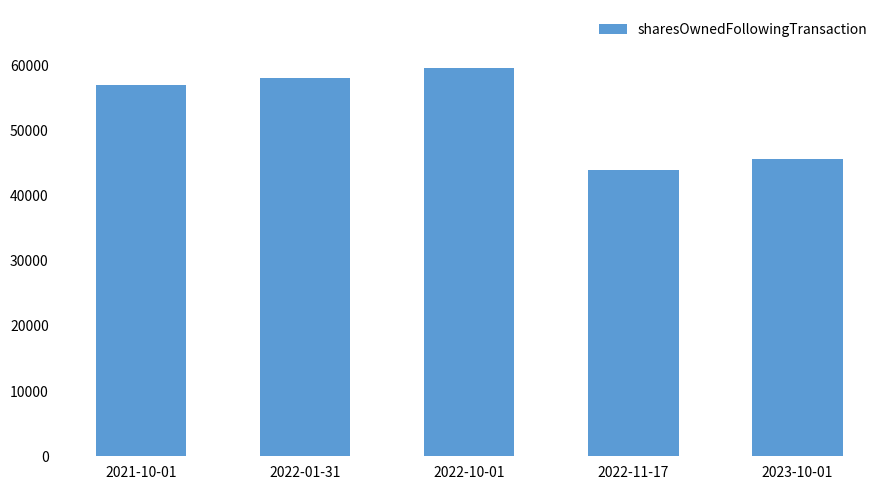

Which label corresponds to the largest value in the chart?

2022-10-01